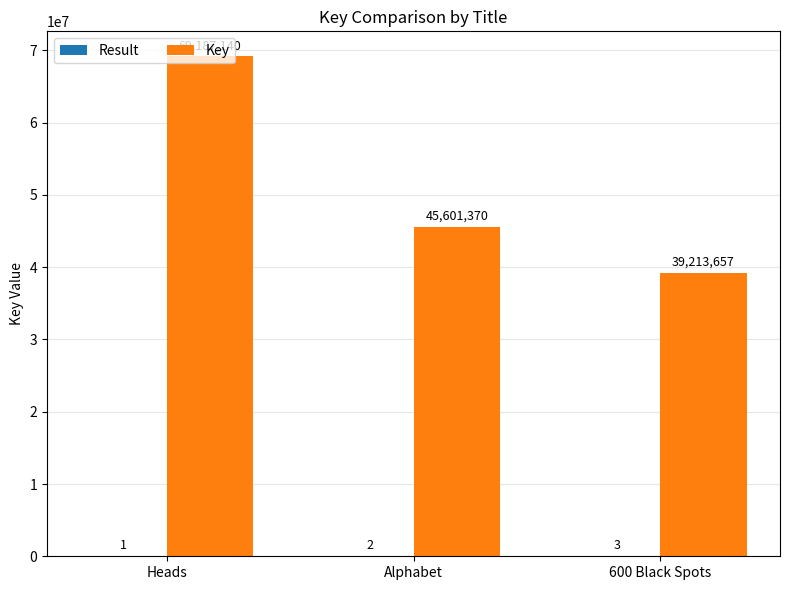

How many data points does each series have?

3